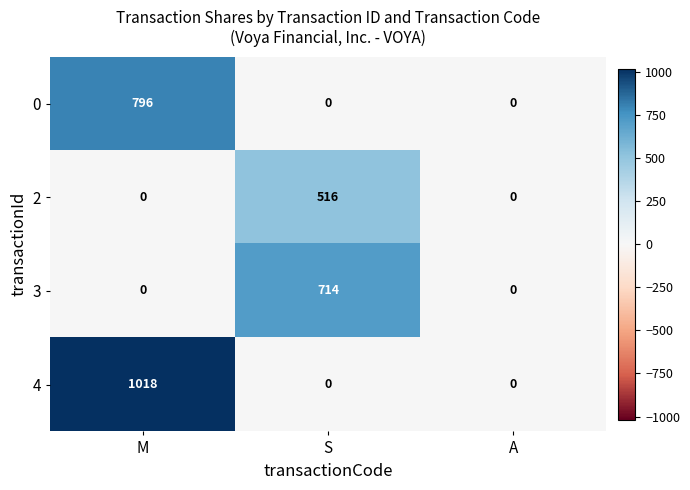

Is it true that 2 equals 0 at A?

True